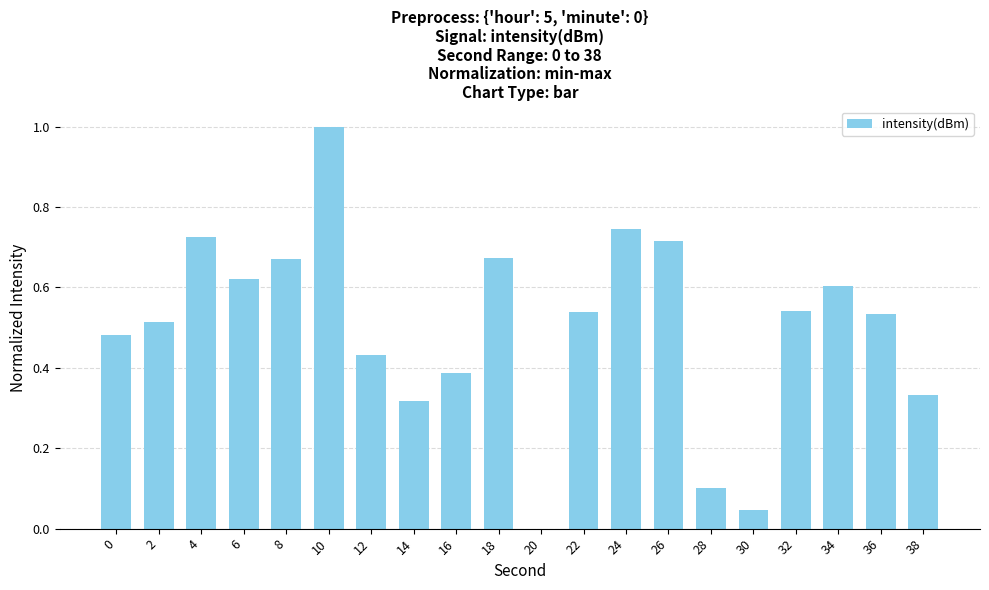

How many data points are above 0?

19